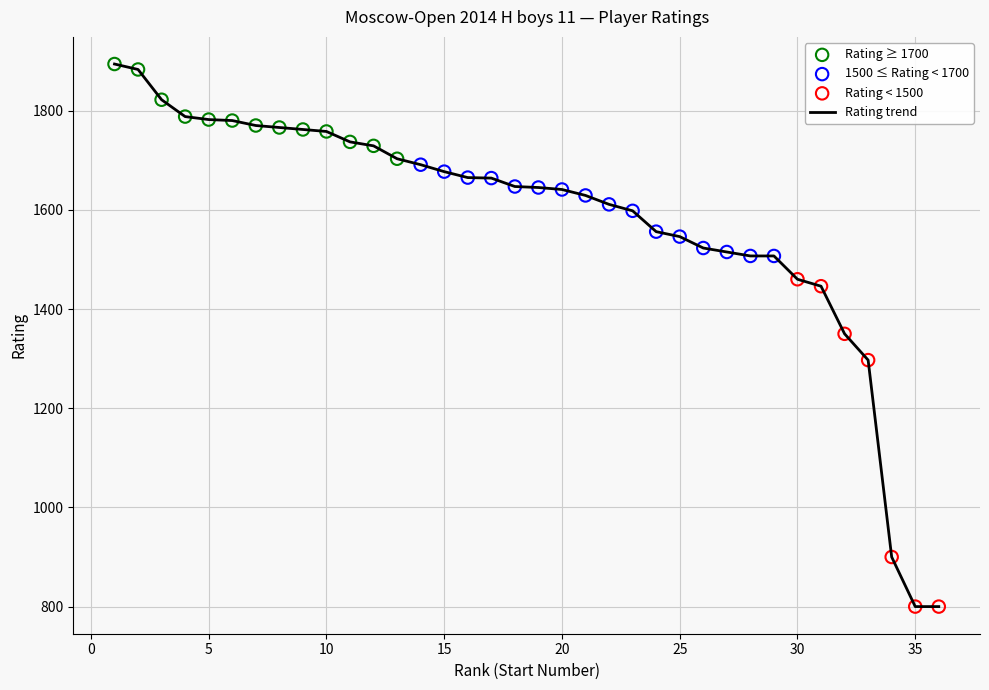

What is the minimum value shown in the chart?

800